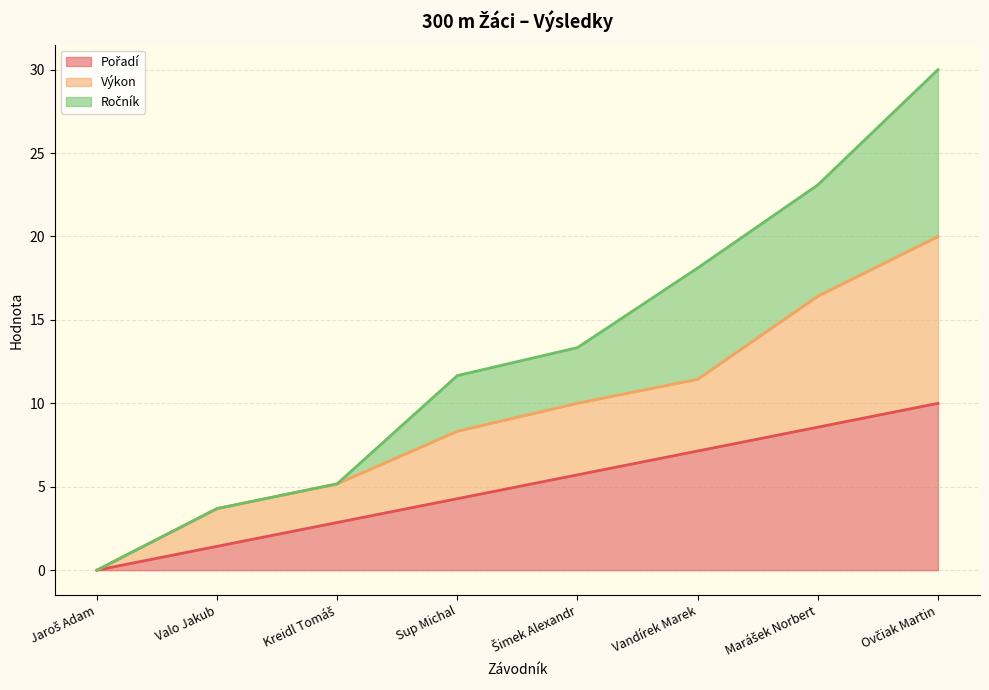

Rank the categories by Ročník value from lowest to highest.

Jaroš Adam, Valo Jakub, Kreidl Tomáš, Sup Michal, Šimek Alexandr, Vandírek Marek, Marášek Norbert, Ovčiak Martin